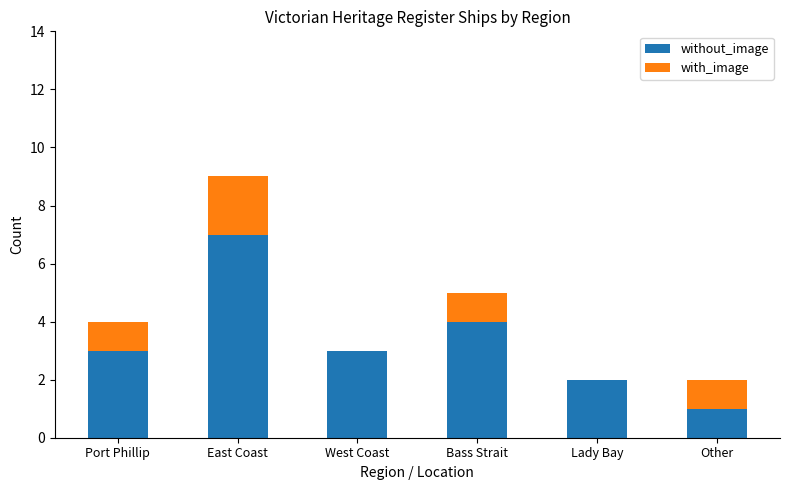

Are the bars horizontal?

No